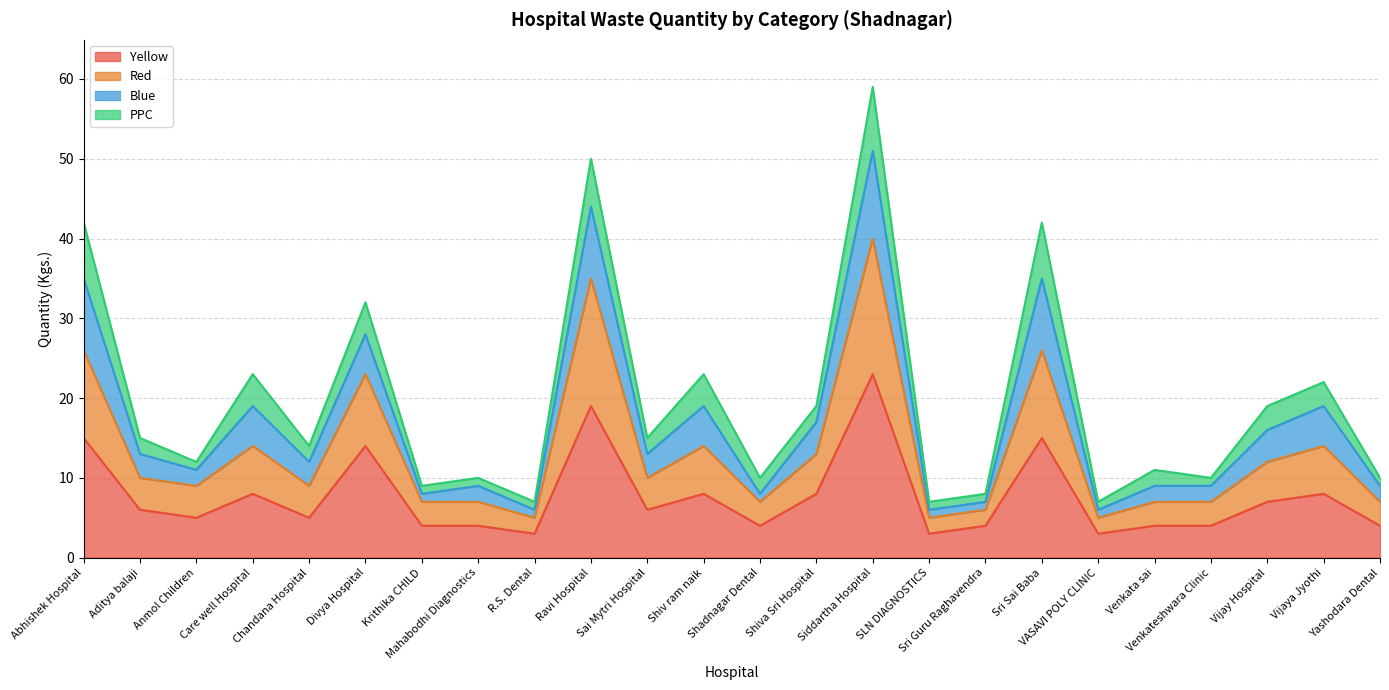

What is the total value across all series at Abhishek Hospital?

42